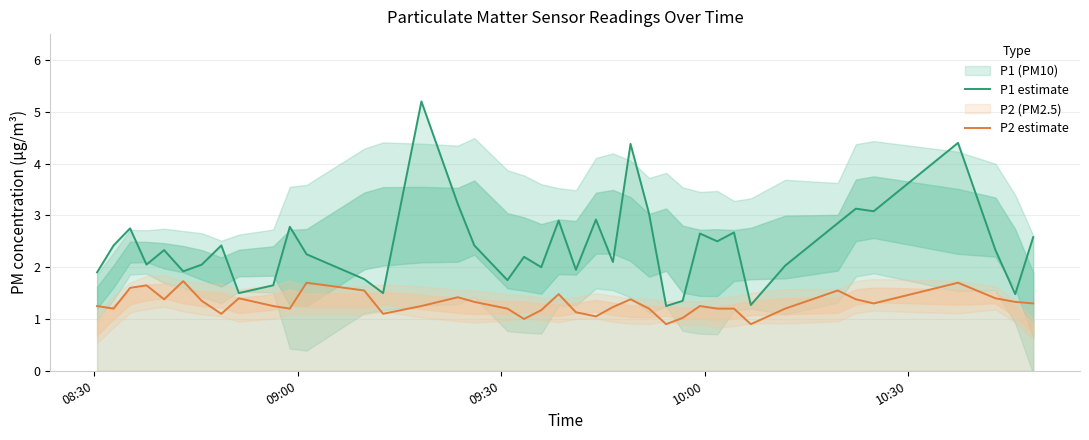

How many interior local valleys does the P2 estimate series have?

10